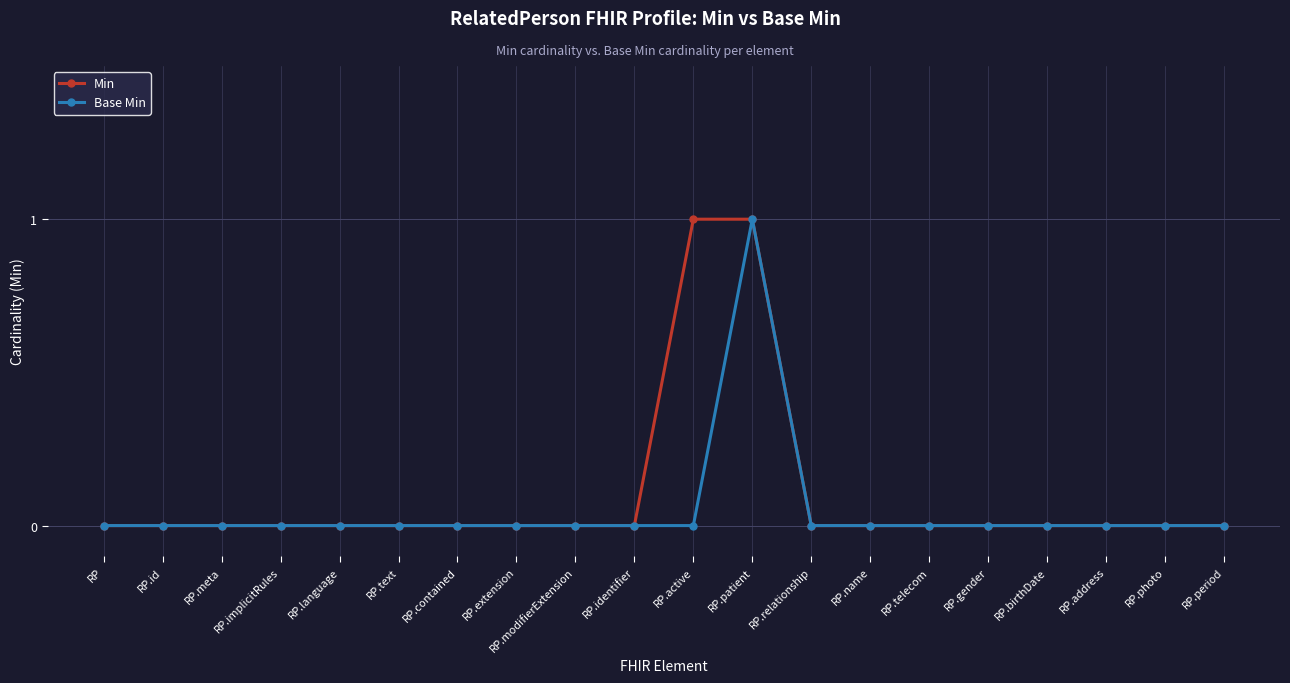

Is it true that Base Min equals -1 at RP.relationship?

False